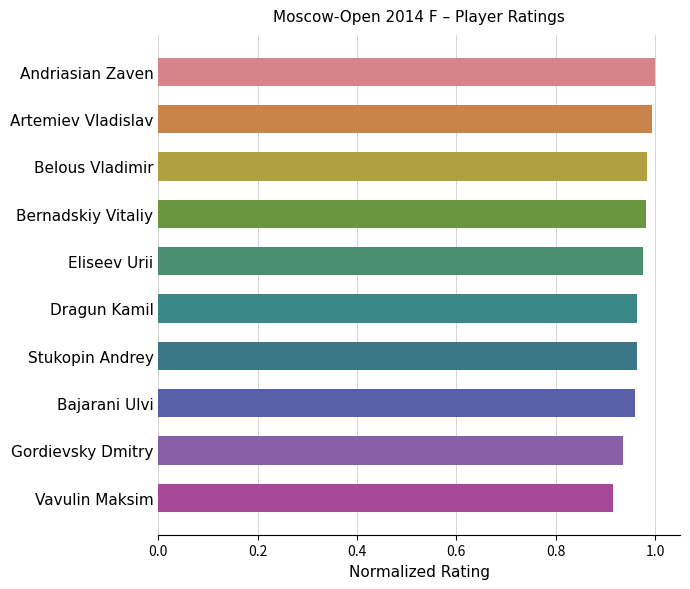

What is the label of the 8th bar from the top?

Bajarani Ulvi